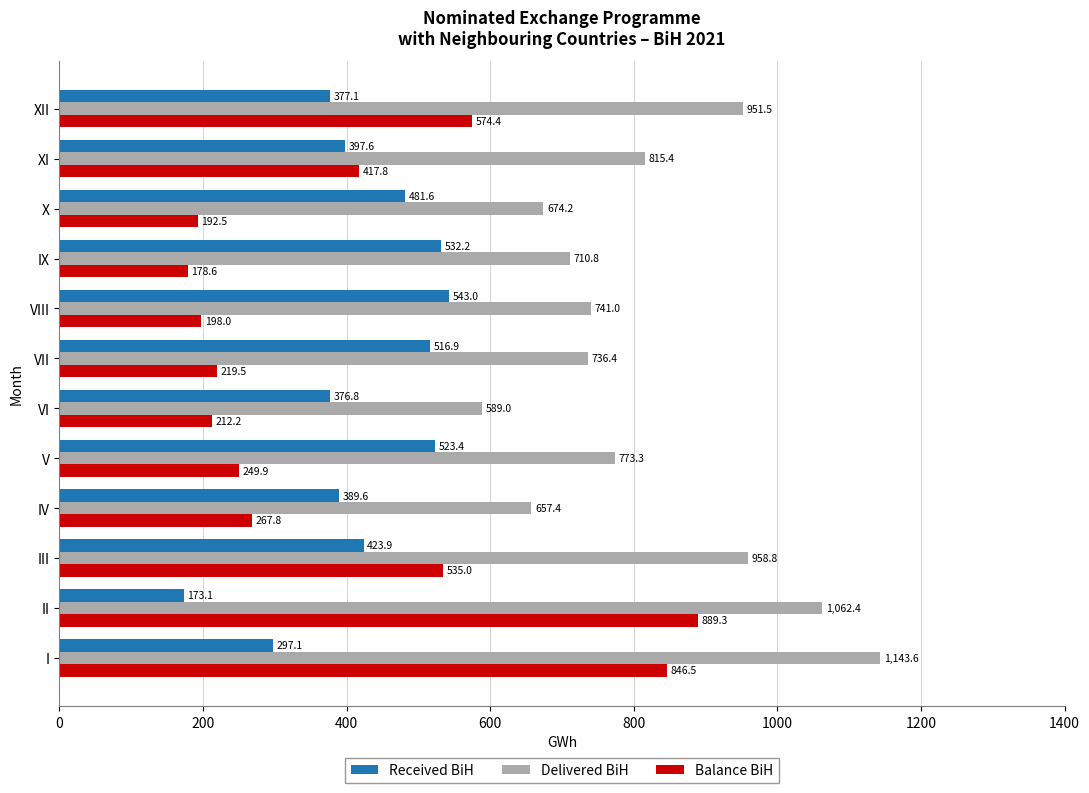

Where is Received BiH nearest to the value 358?

VI